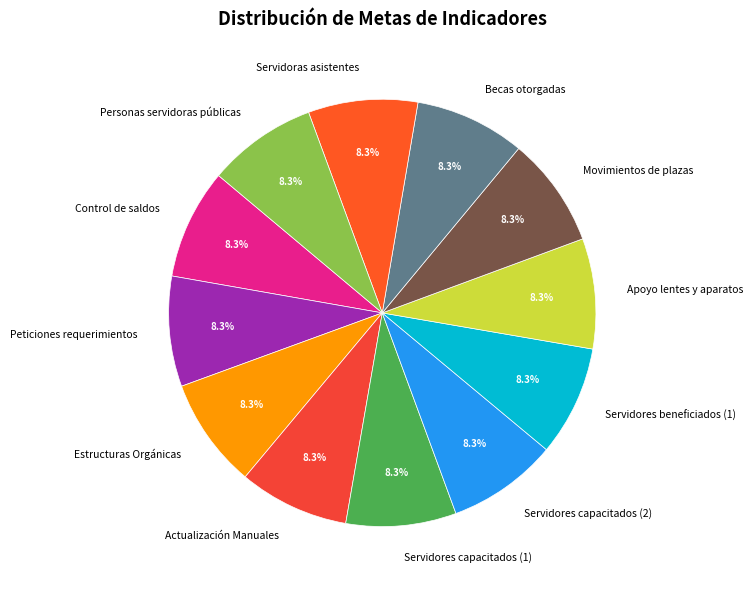

True or false: Actualización Manuales accounts for 21% of the total.

False